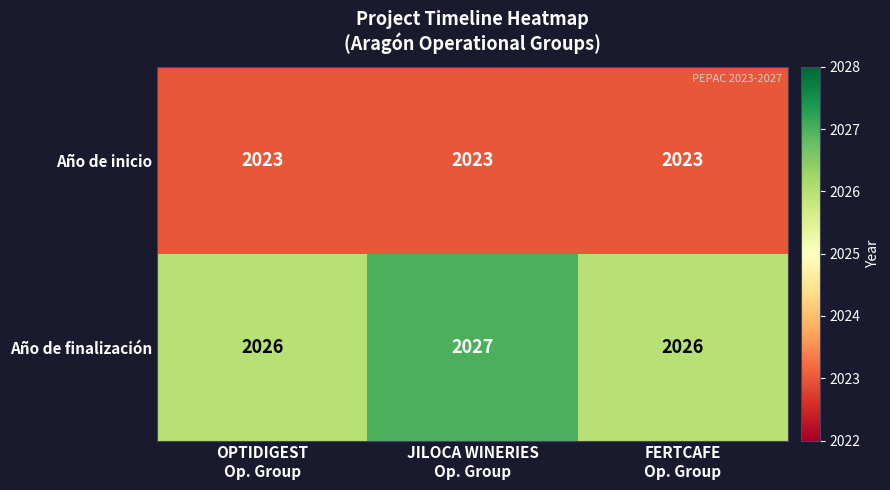

Which series has the largest range (max minus min)?

Año de finalización